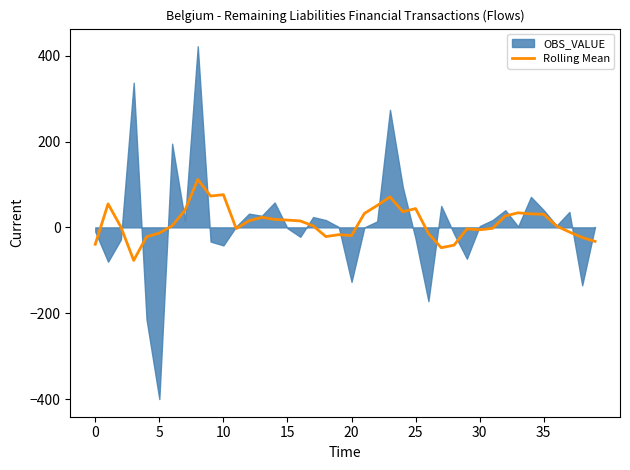

At which label is the value closest to 17?

15